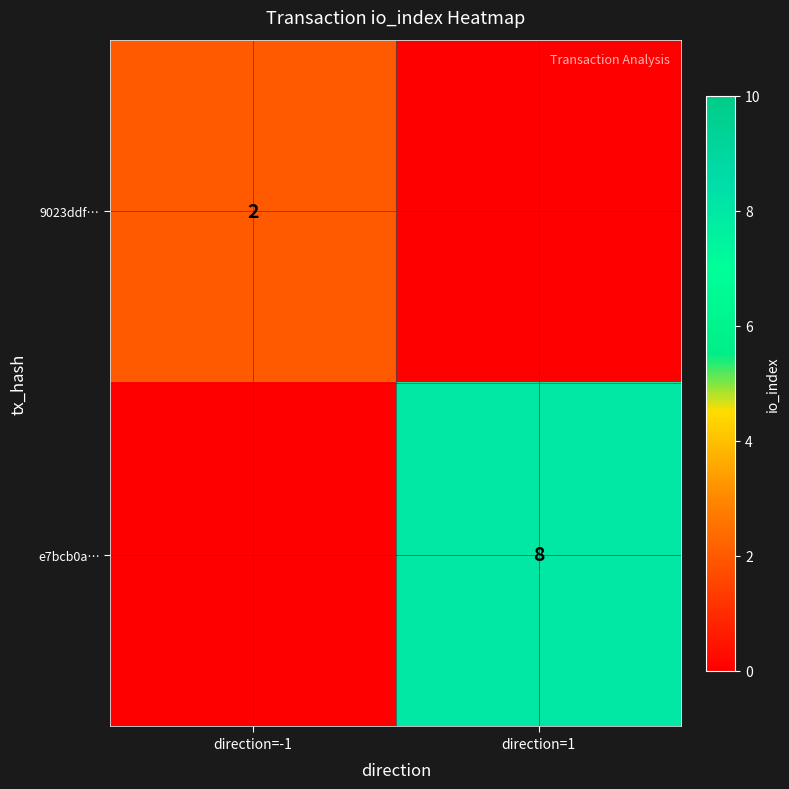

True or false: e7bcb0a… has a value of 8 at direction=1.

True